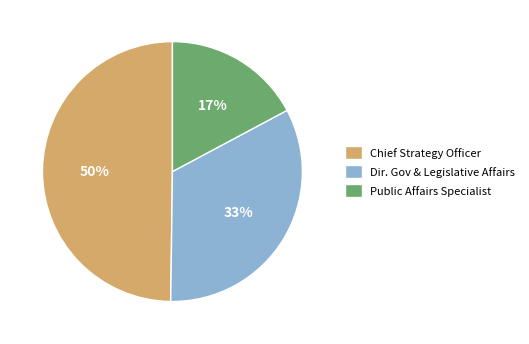

Which slice is the largest?

Chief Strategy Officer